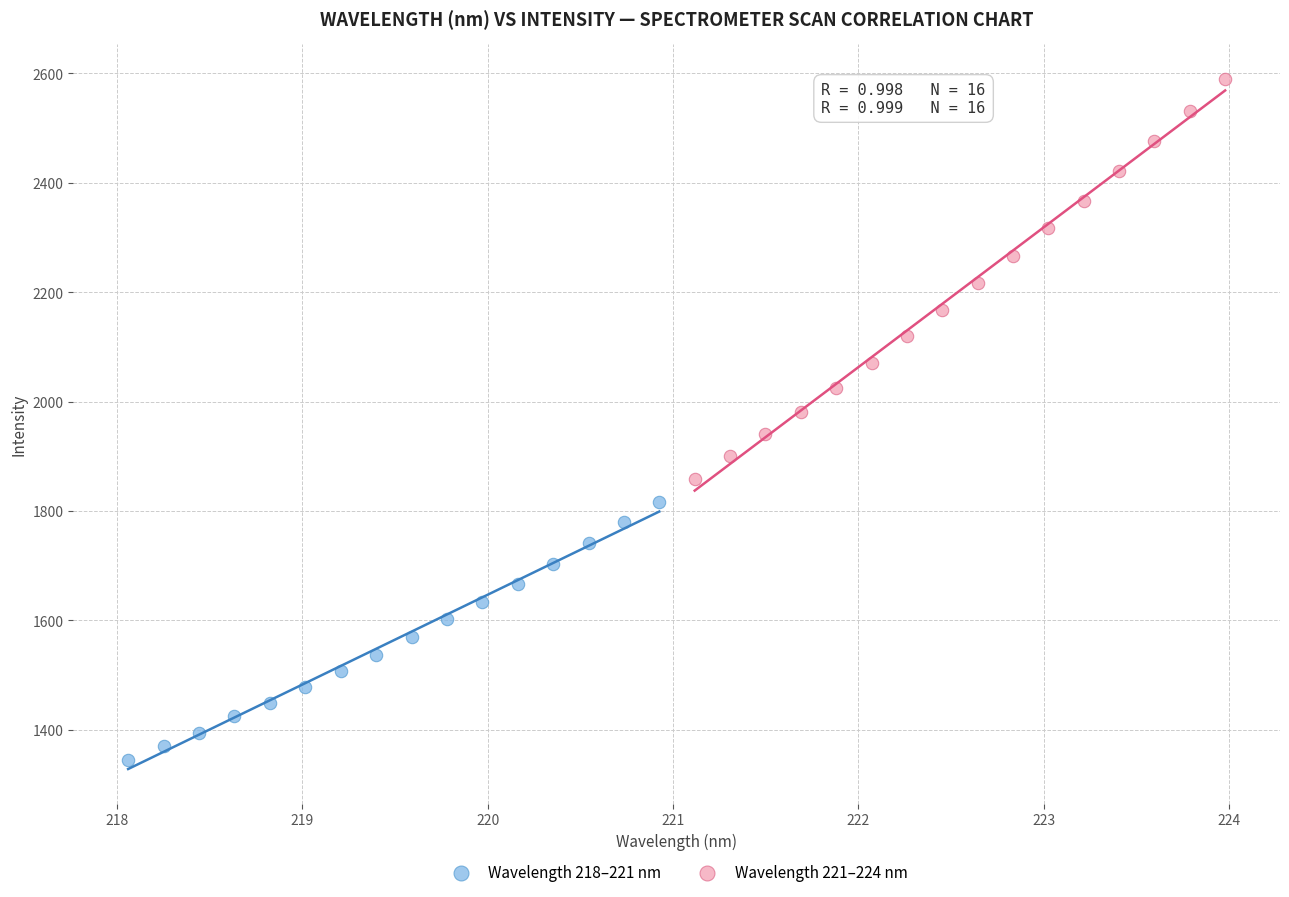

Which series reaches the minimum Y coordinate?

Wavelength 218–221 nm